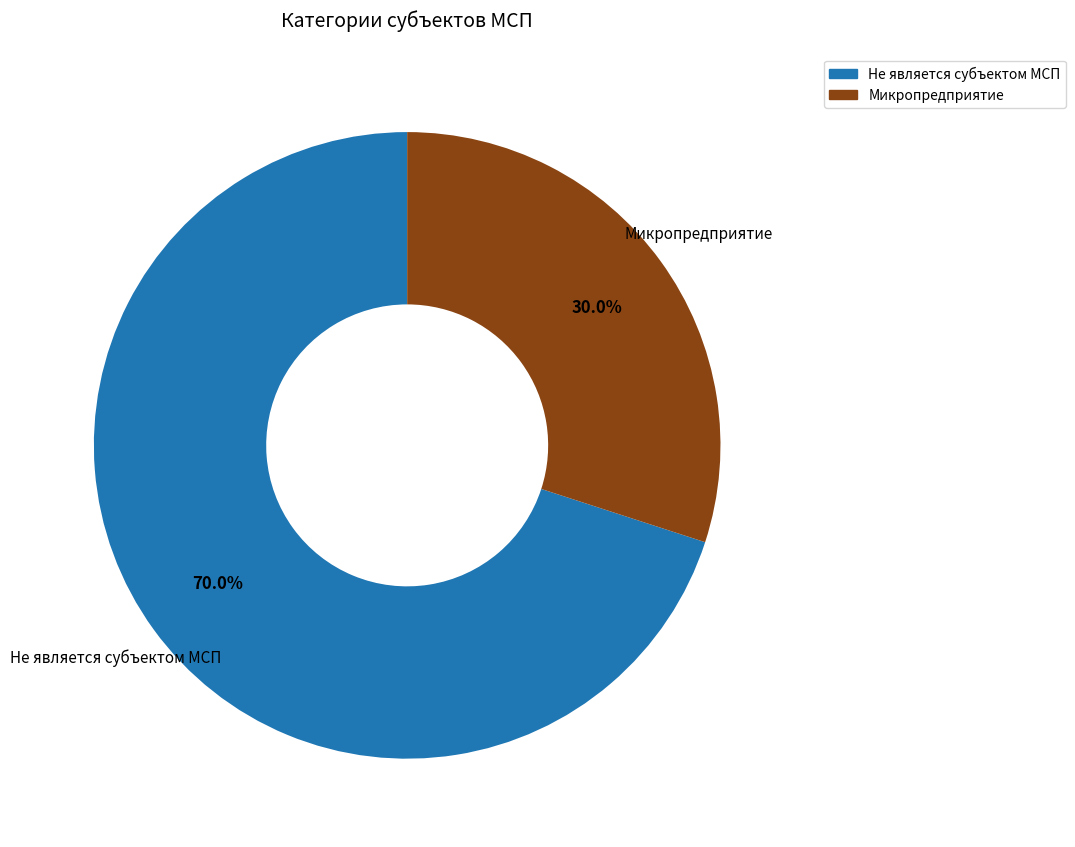

Do Микропредприятие and Не является субъектом МСП together represent more than half of the pie?

Yes